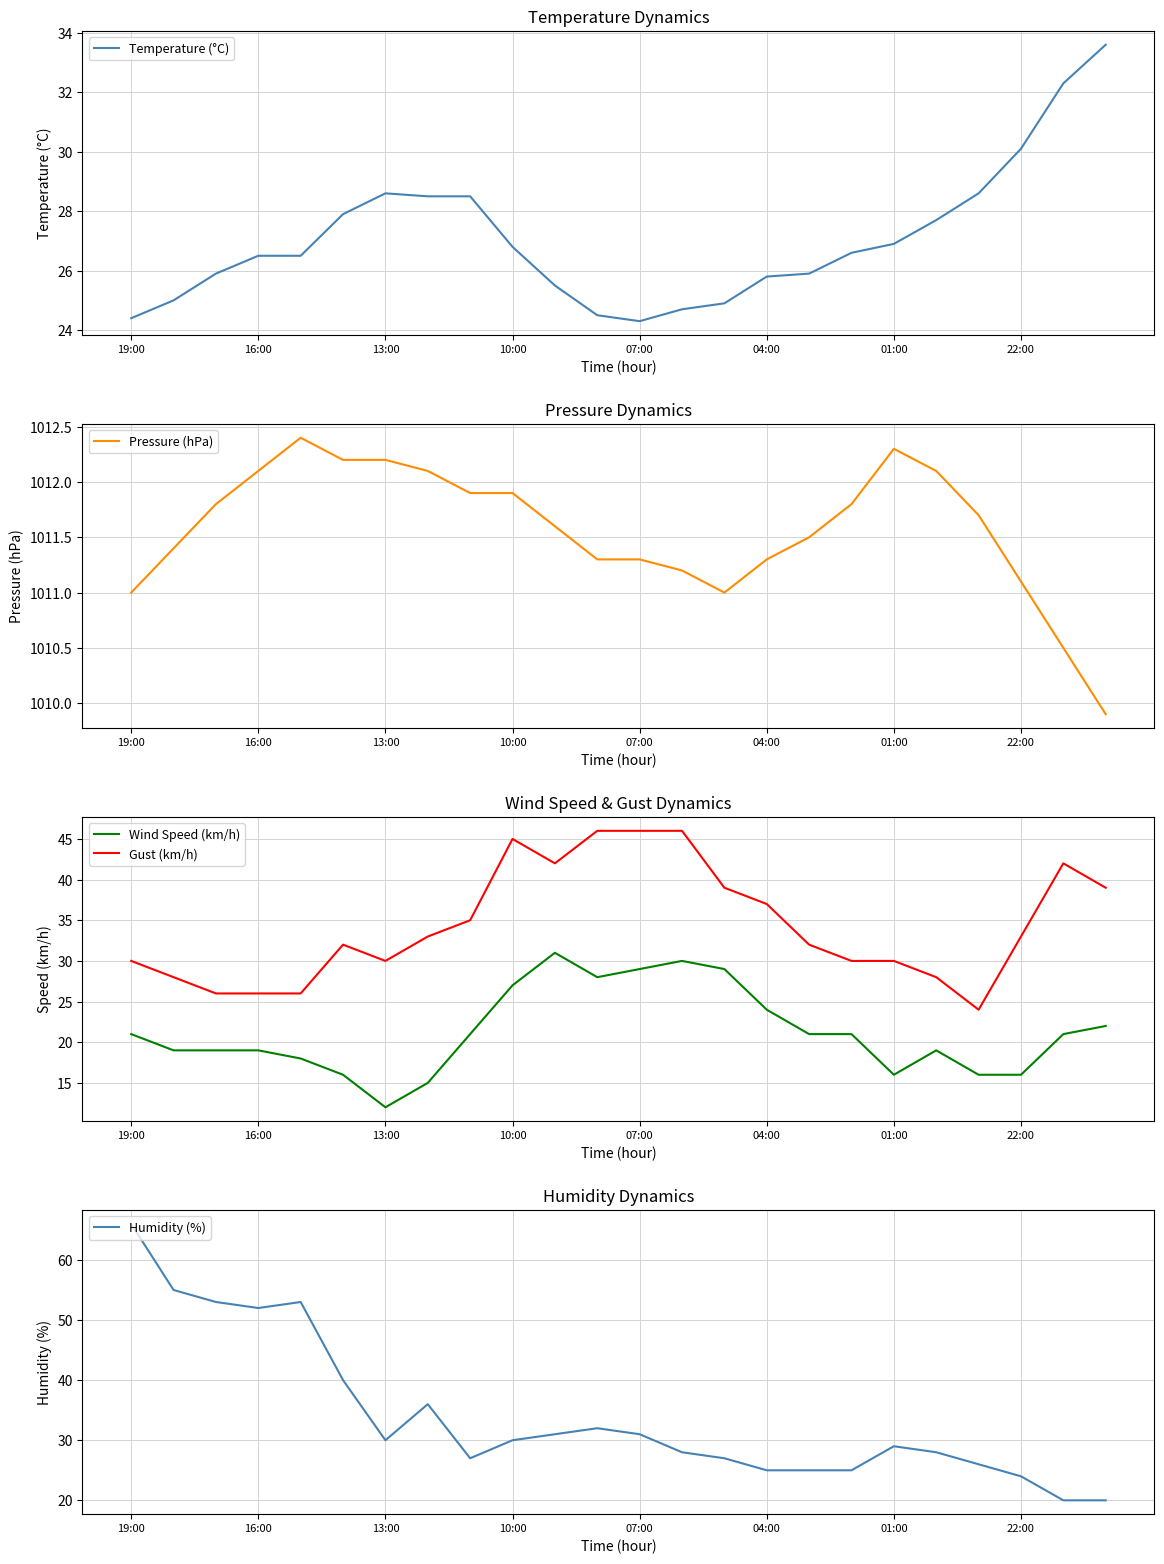

What is the average value of the Temperature (°C) series?

27.1